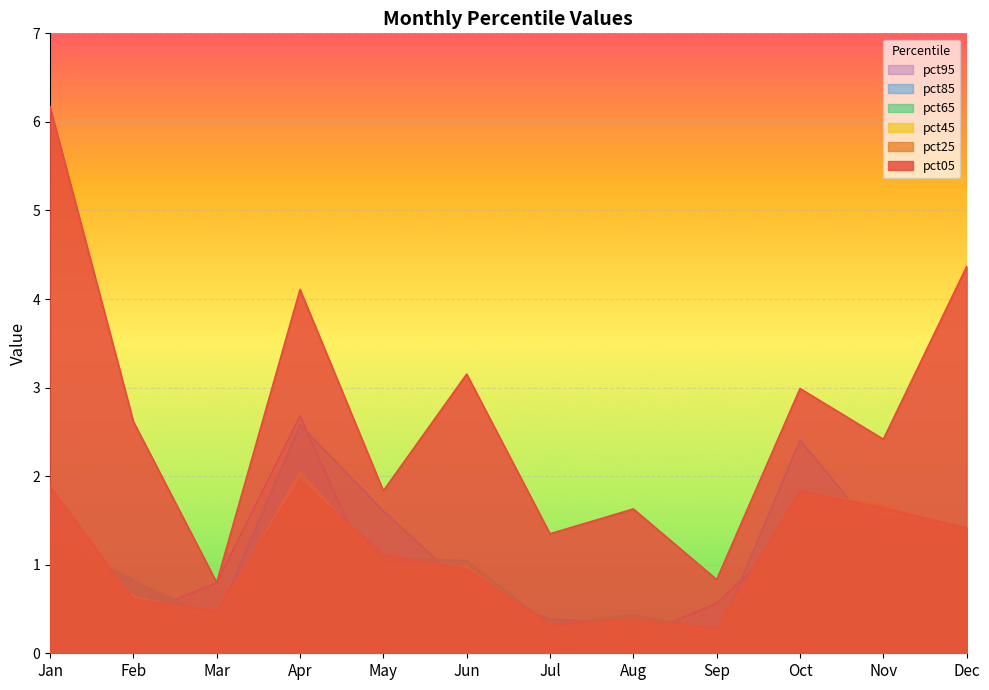

True or false: pct65 has more than 0 points higher than both neighbors.

True